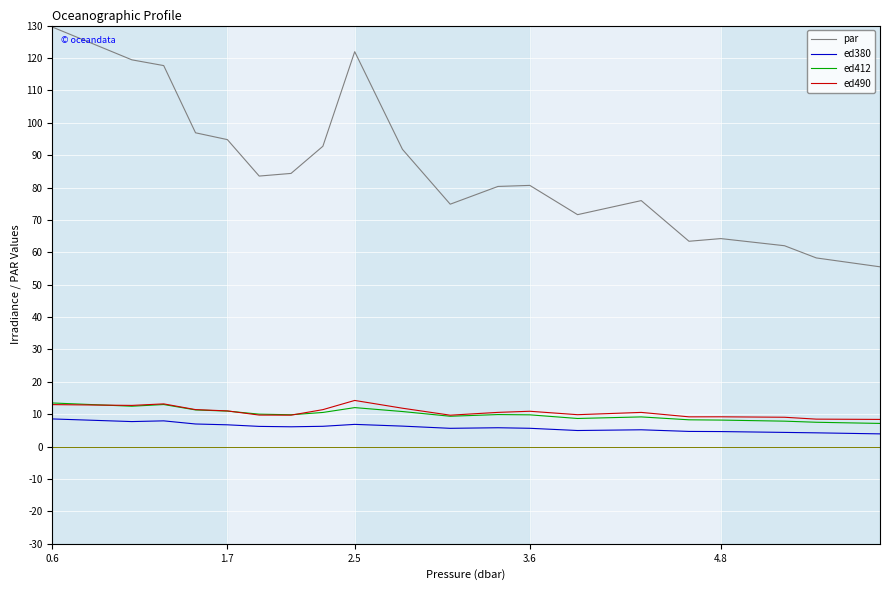

True or false: ed380 and ed412 intersect in this chart.

False